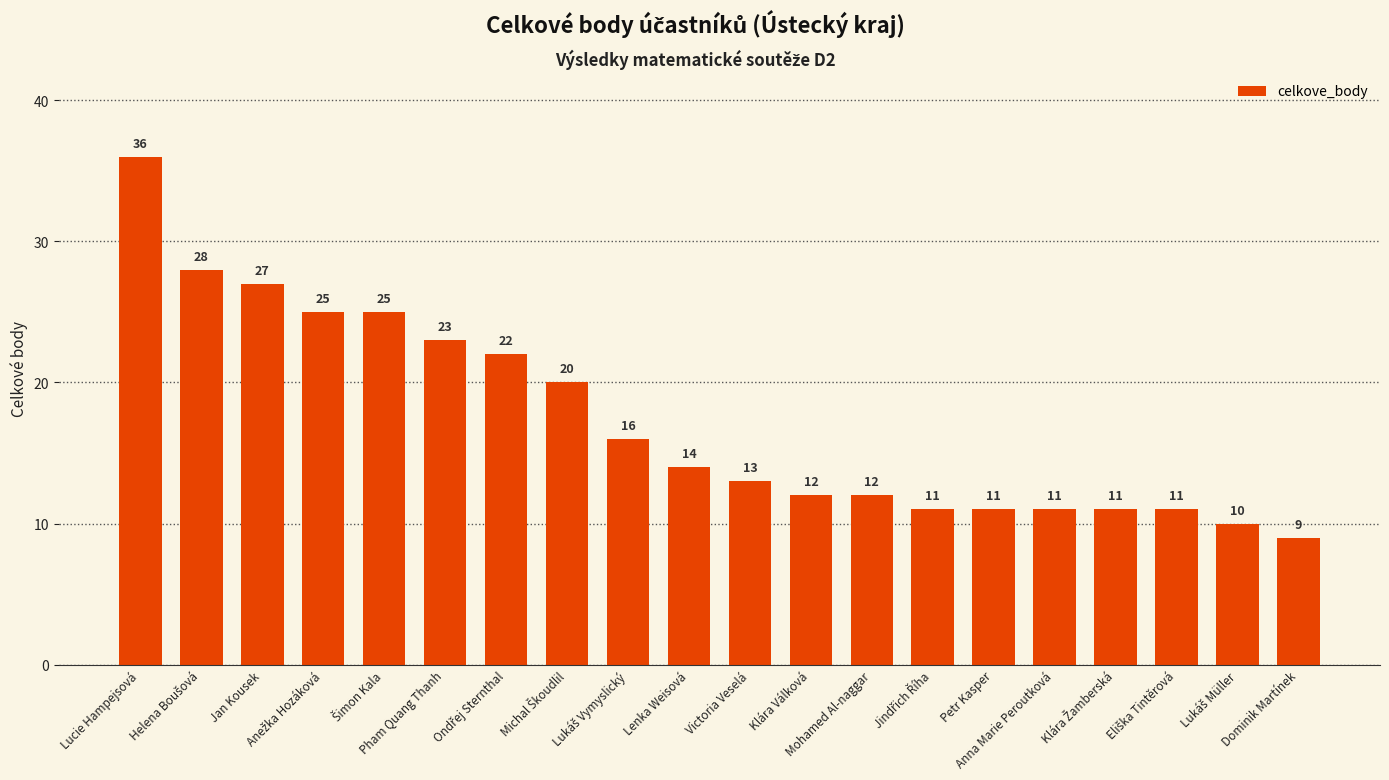

What is the difference between the second highest and minimum values?

19